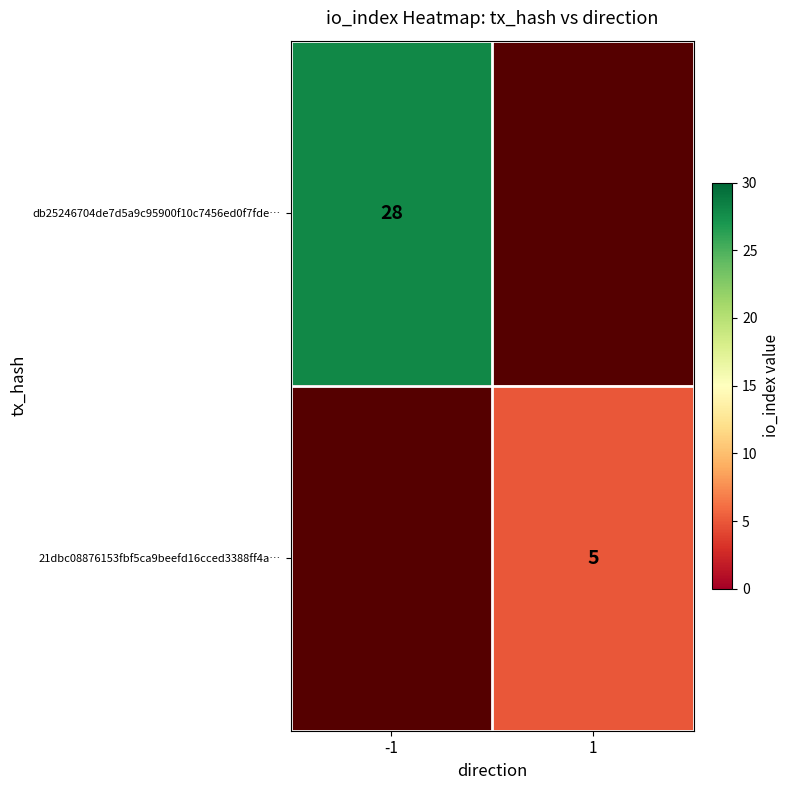

The db25246704de7d5a9c95900f10c7456ed0f7fde… series shows 43 at -1. True or false?

False